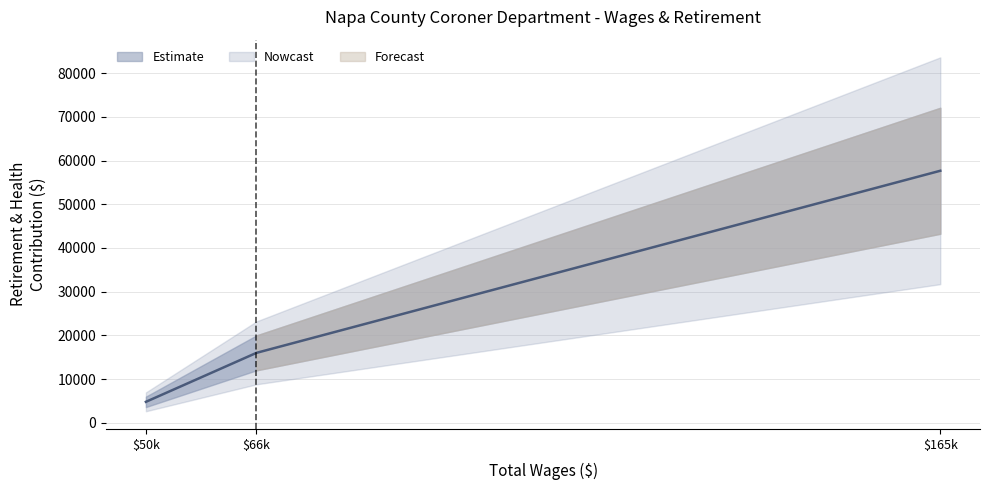

Which label corresponds to the largest value in the chart?

$165k